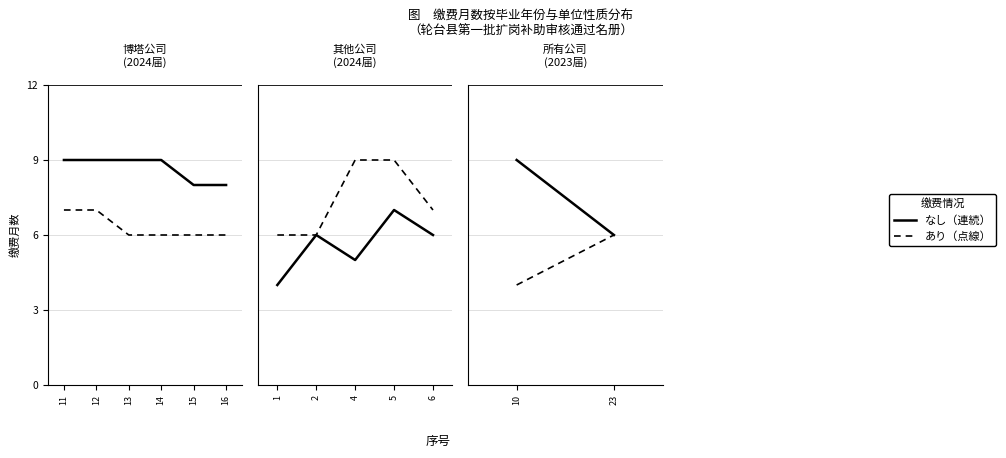

At which category is the sum across all series the highest?

10